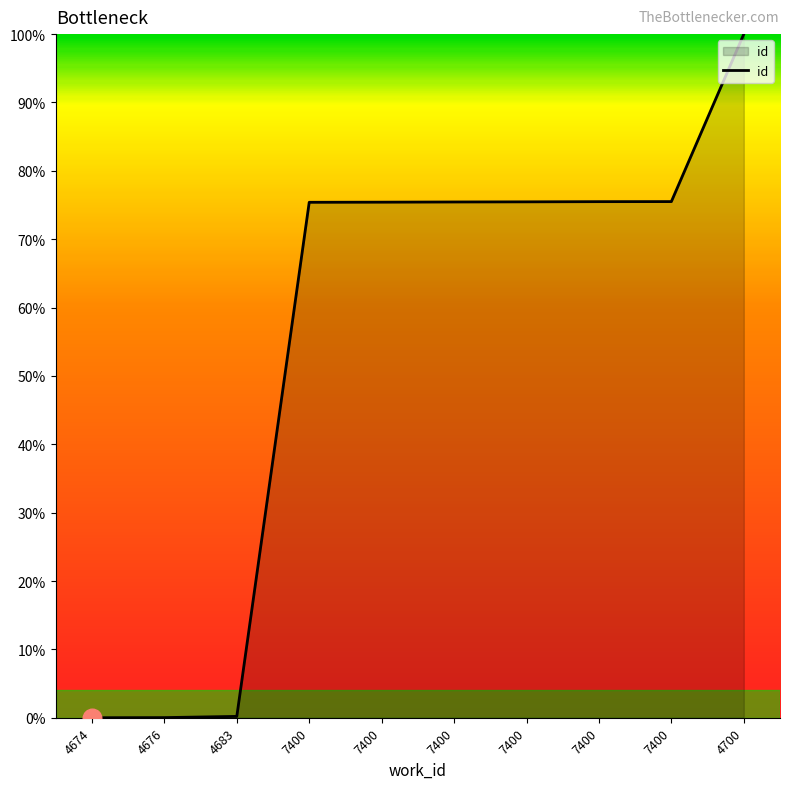

What is the change in value from 4683 to 7400?

+75.3